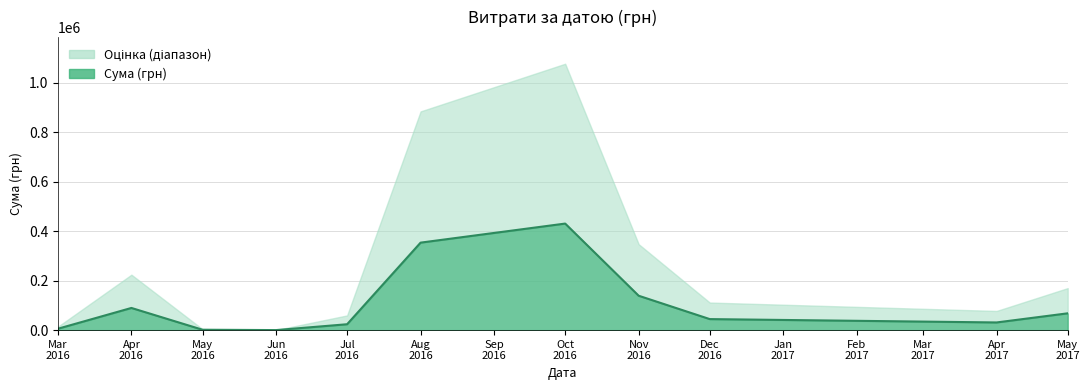

What is the approximate value at 13?

8661.0